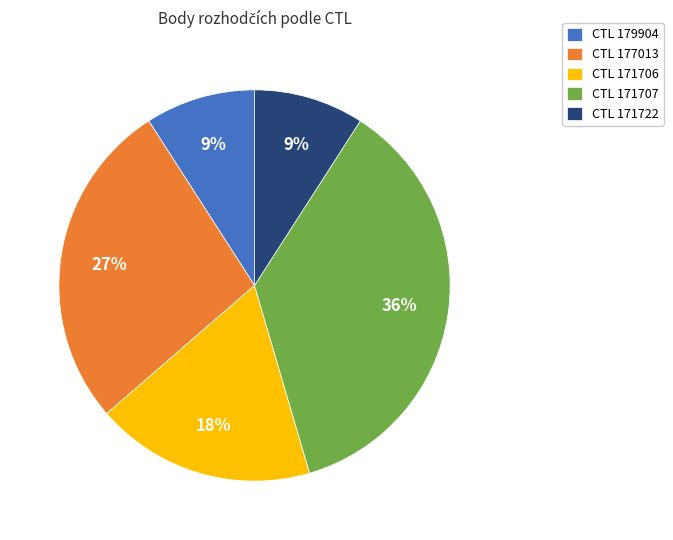

Is the sum of CTL 177013 and CTL 171707 greater than half?

Yes